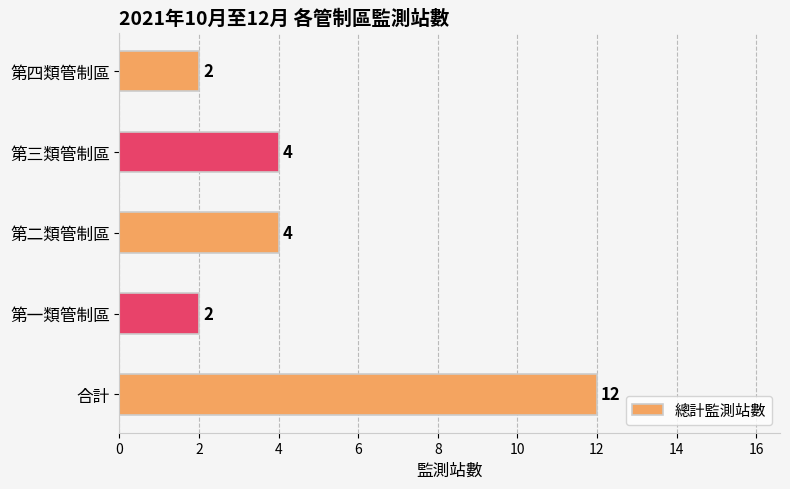

Is it true that the value at 第二類管制區 is 3?

False